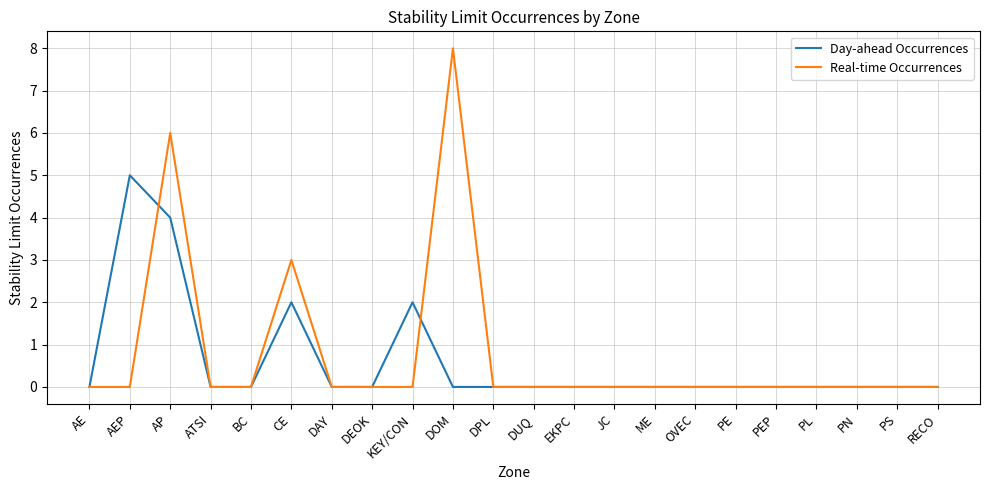

What is the maximum value for Real-time Occurrences?

8